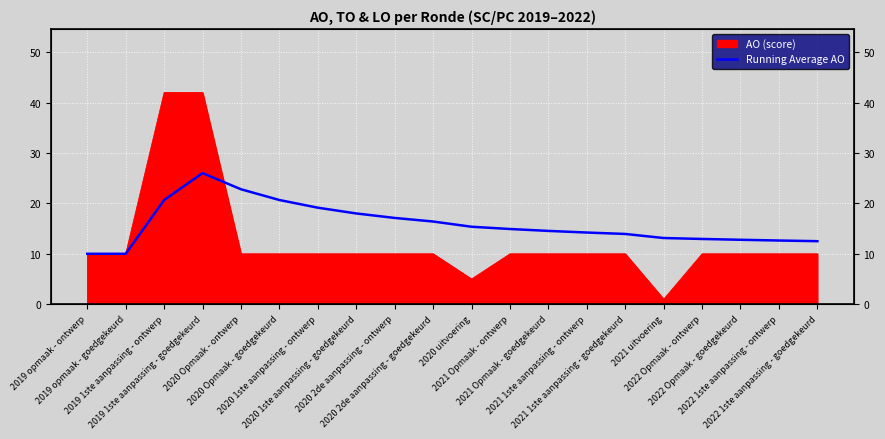

True or false: the data shows 32.8 at 2020 Opmaak - goedgekeurd.

False